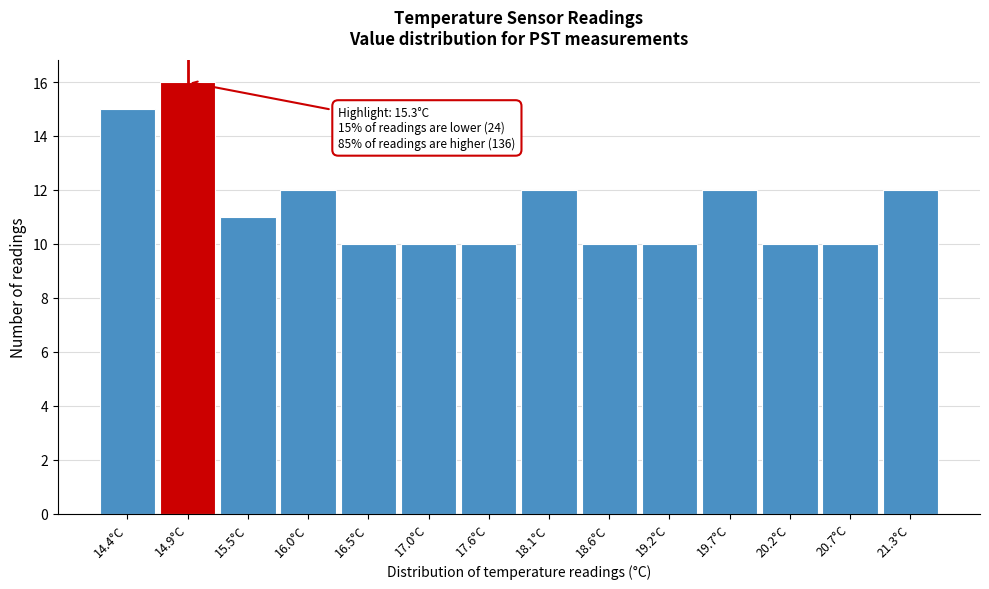

Reading left to right, extract all data points from this chart.

14.4°C=15	14.9°C=16	15.5°C=11	16.0°C=12	16.5°C=10	17.0°C=10	17.6°C=10	18.1°C=12	18.6°C=10	19.2°C=10	19.7°C=12	20.2°C=10	20.7°C=10	21.3°C=12